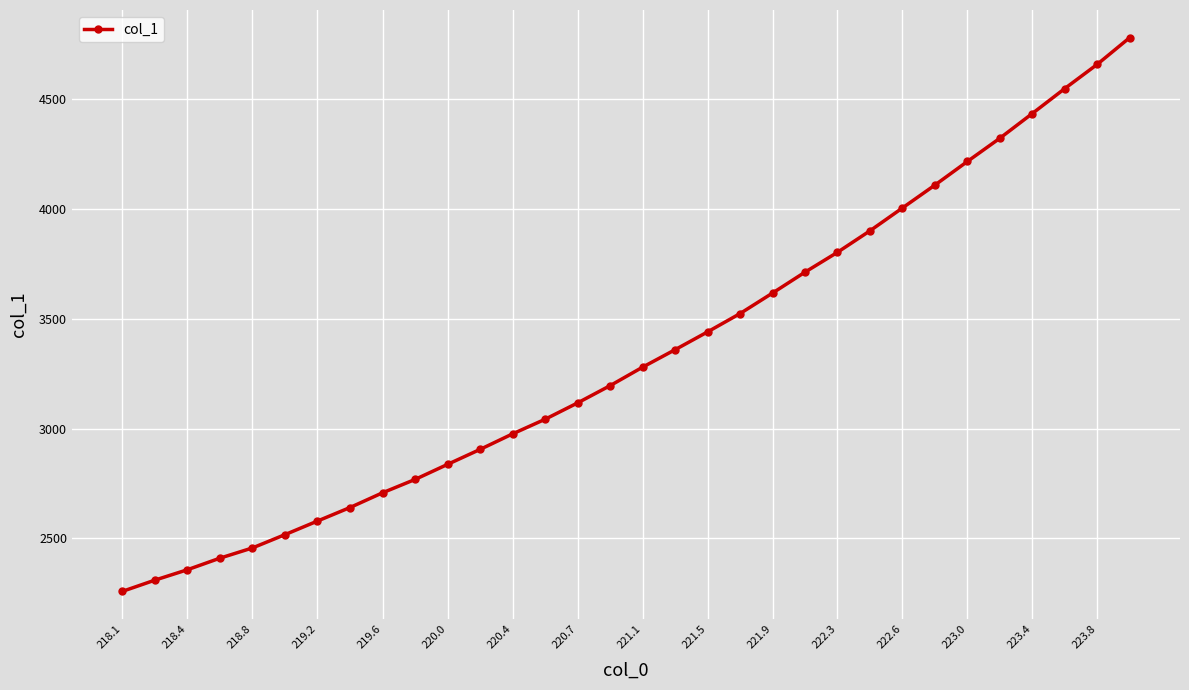

True or false: there are more than 2 points higher than both neighbors.

False